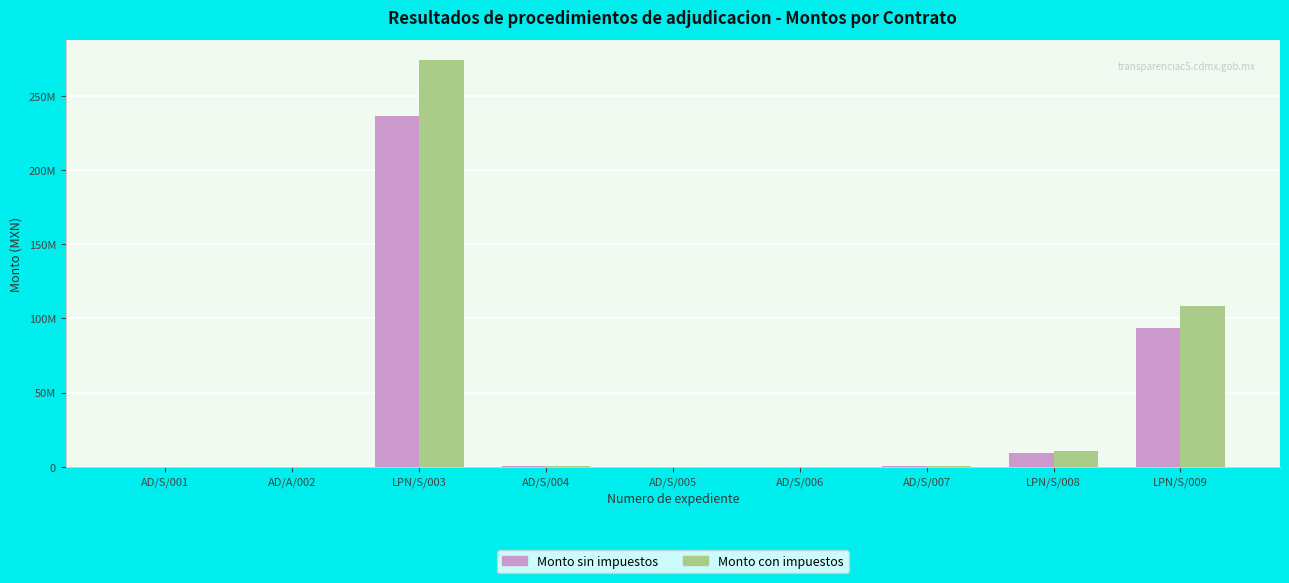

Reading right to left, list all the values displayed in this chart.

Monto sin impuestos: 93362069.0	9515542.5	430000.0	228101.7	191930.4	487938.2	236177349.1	0.0	207241.4
Monto con impuestos: 108300000.0	11038029.3	498800.0	264597.9	222639.3	566008.3	273965724.9	112000.0	240400.0